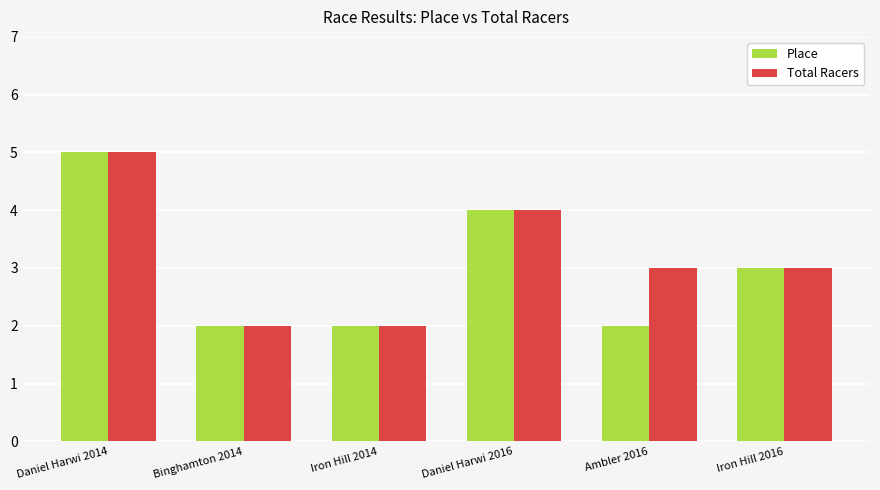

Which series has the largest total across all categories?

Total Racers